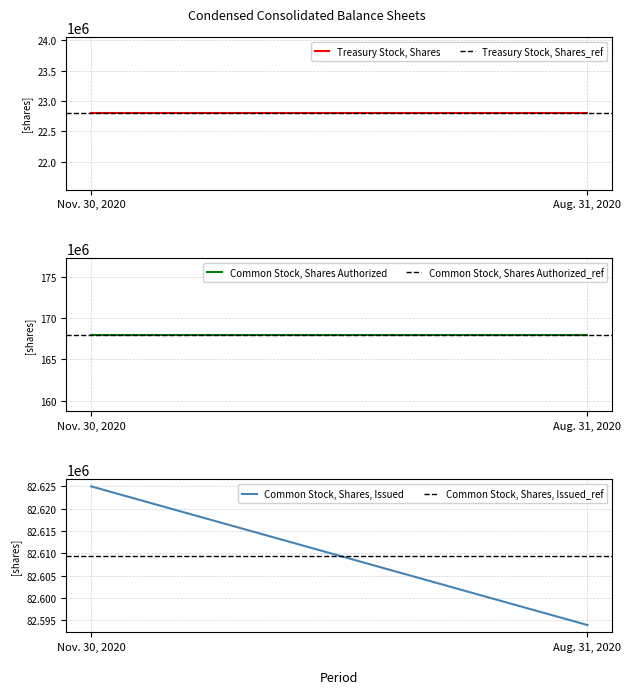

Reading left to right, extract all data points from this chart.

Treasury Stock, Shares: 22799230	22799230
Treasury Stock, Shares_ref: 22799230	22799230
Common Stock, Shares Authorized: 168000000	168000000
Common Stock, Shares Authorized_ref: 168000000	168000000
Common Stock, Shares, Issued: 82624955	82593945
Common Stock, Shares, Issued_ref: 82609450	82609450